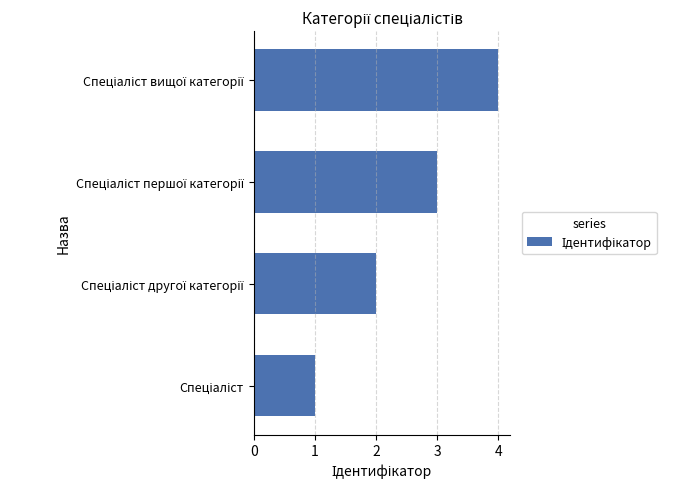

What is the sum of all values?

10